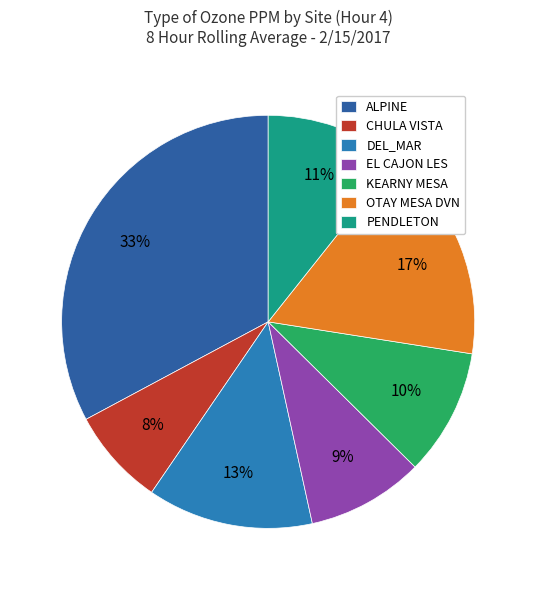

To the nearest percent, what percentage of the pie is CHULA VISTA?

8%